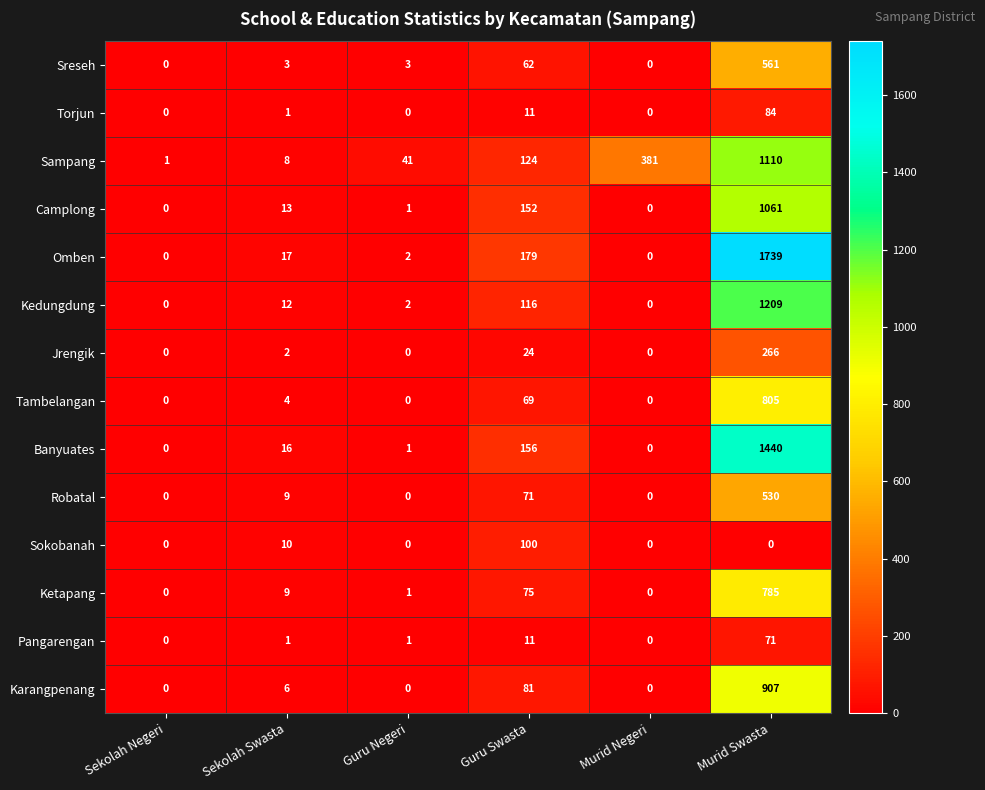

What is the greatest value displayed?

1739